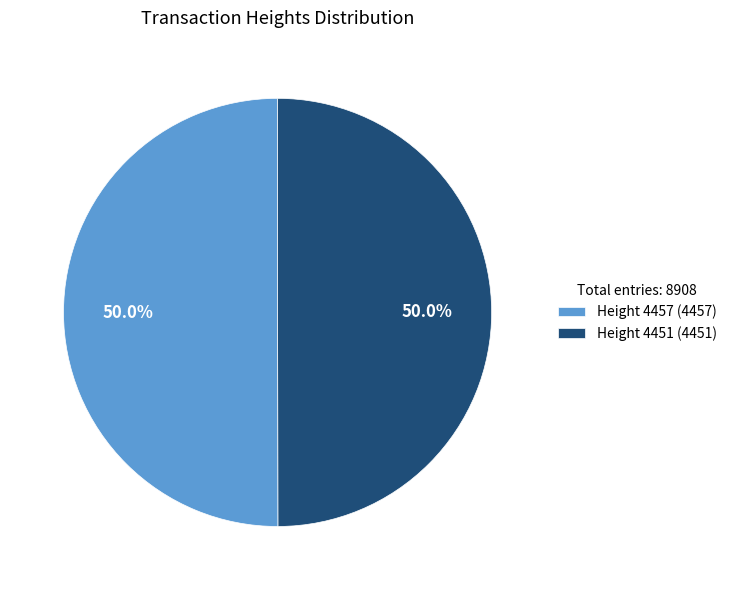

Is the sum of Height 4457 (4457) and Height 4451 (4451) greater than half?

Yes